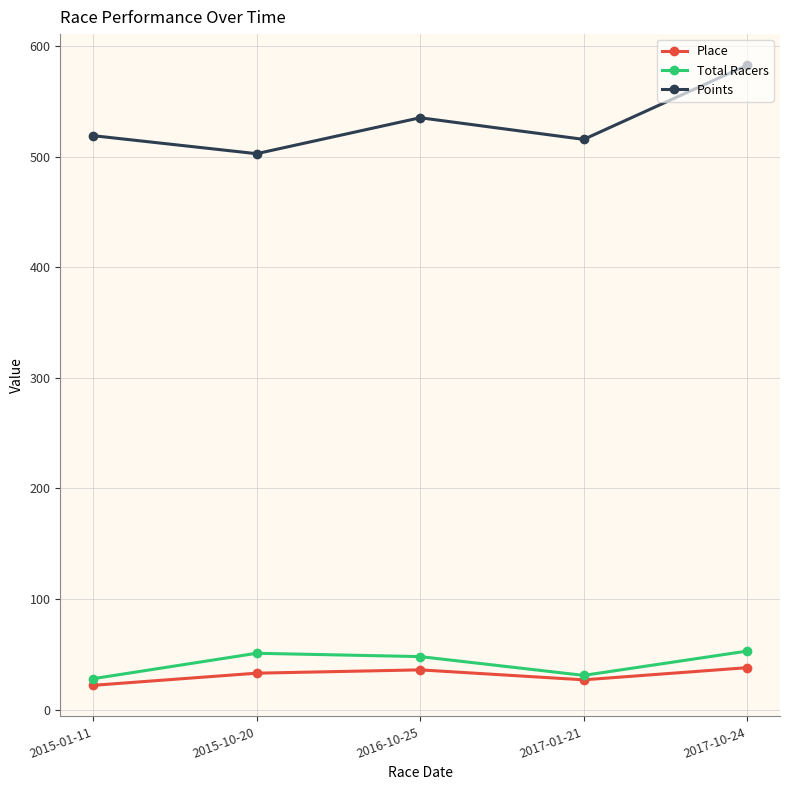

What is the value of the Place point at the 2nd from the left?

33.0